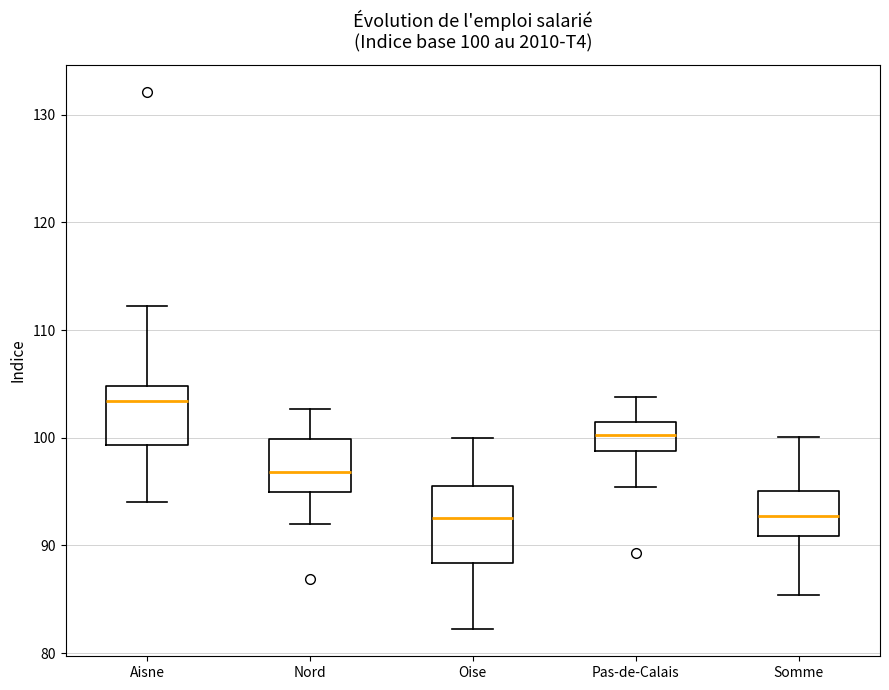

Which box is the tallest, from its lower edge to its upper edge?

Oise